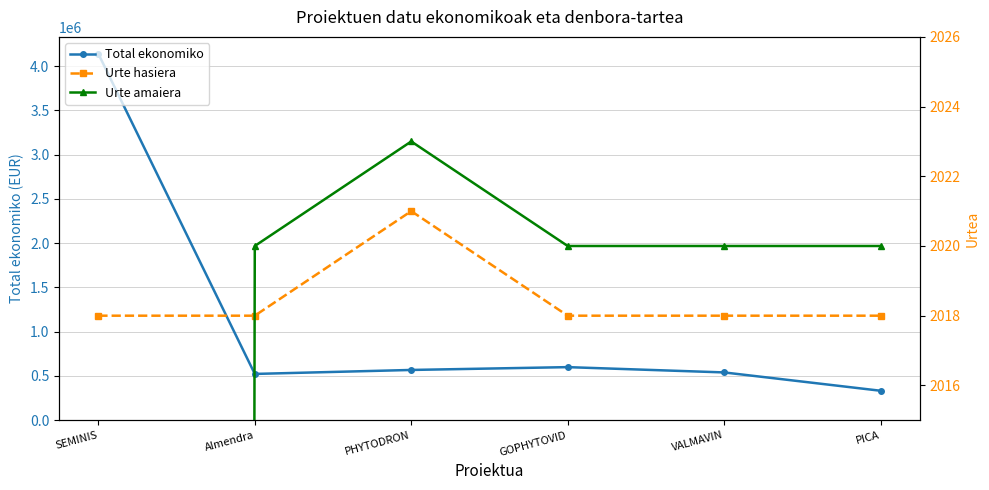

At SEMINIS, list the series in order from largest to smallest.

Total ekonomiko, Urte hasiera, Urte amaiera